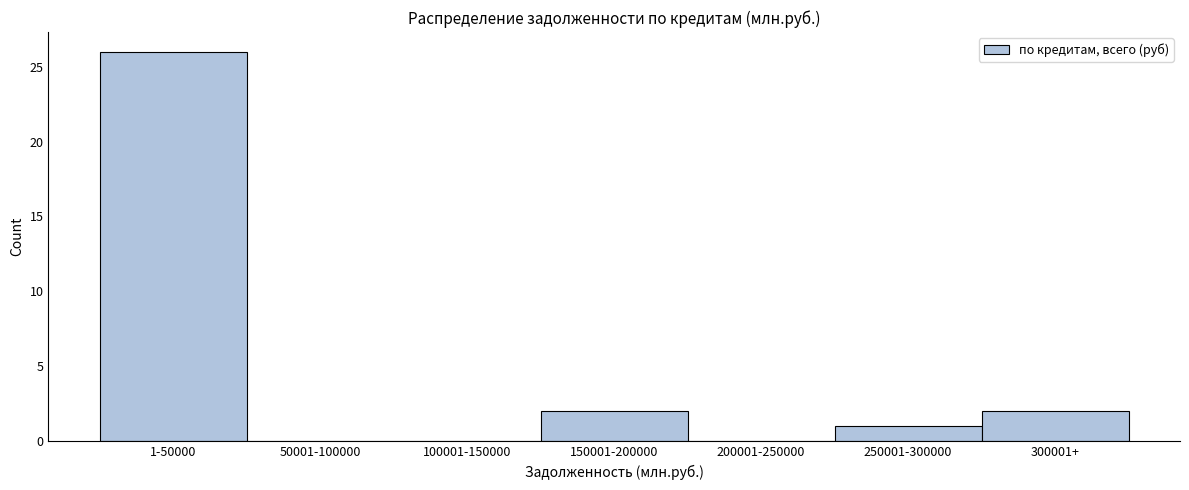

Reading left to right, transcribe all the data shown in this chart.

1-50000=26	50001-100000=0	100001-150000=0	150001-200000=2	200001-250000=0	250001-300000=1	300001+=2